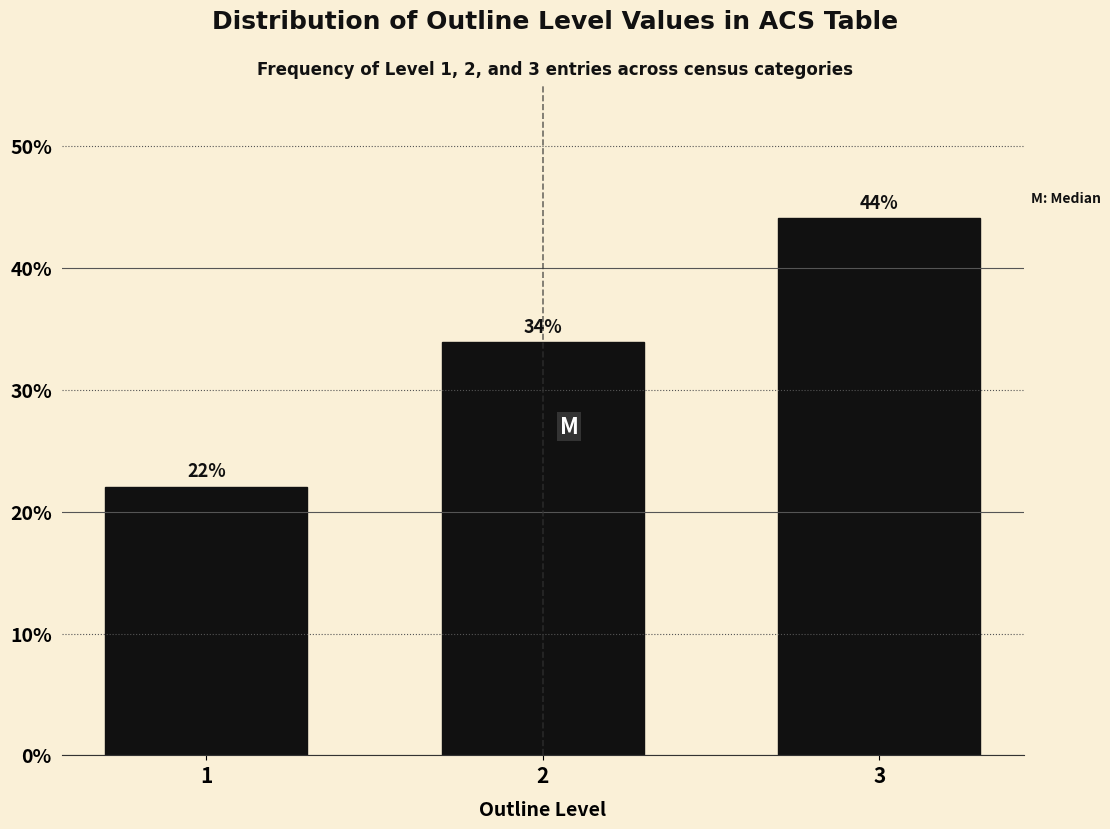

What is the difference between the maximum and minimum values?

22.0